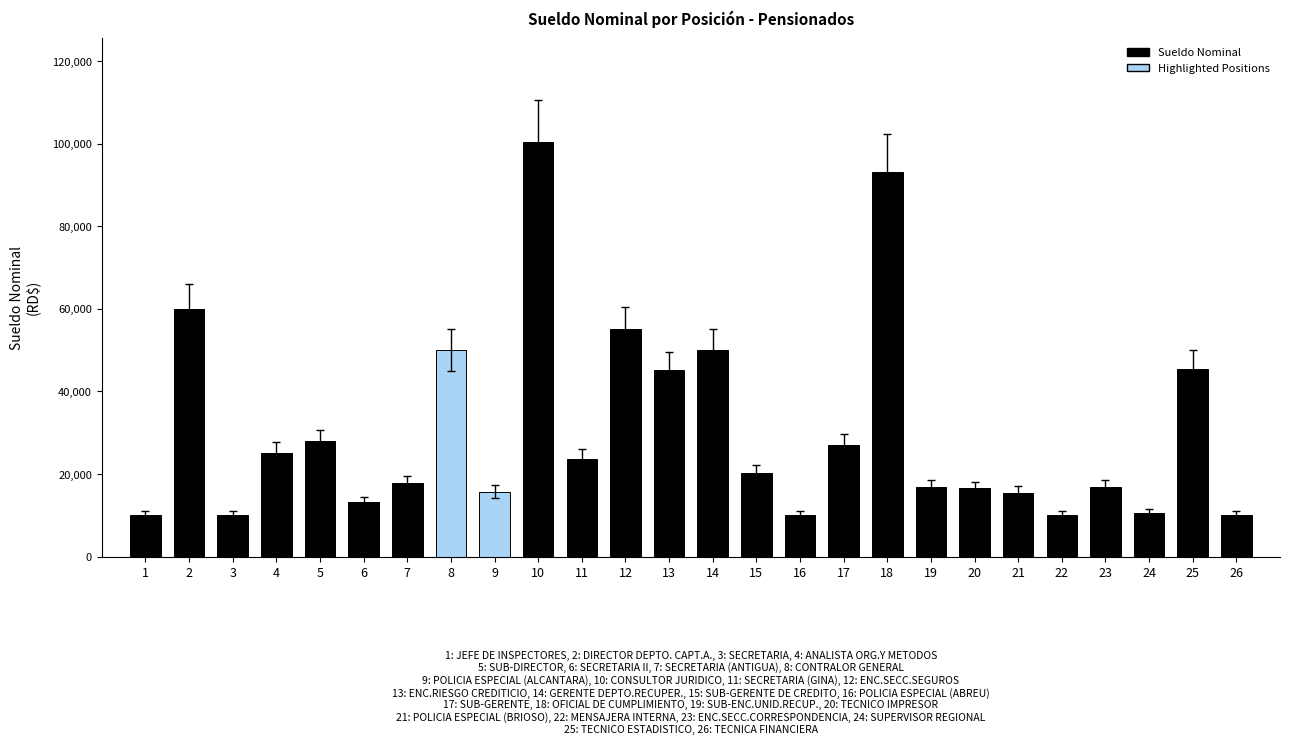

What is the greatest value displayed?

100496